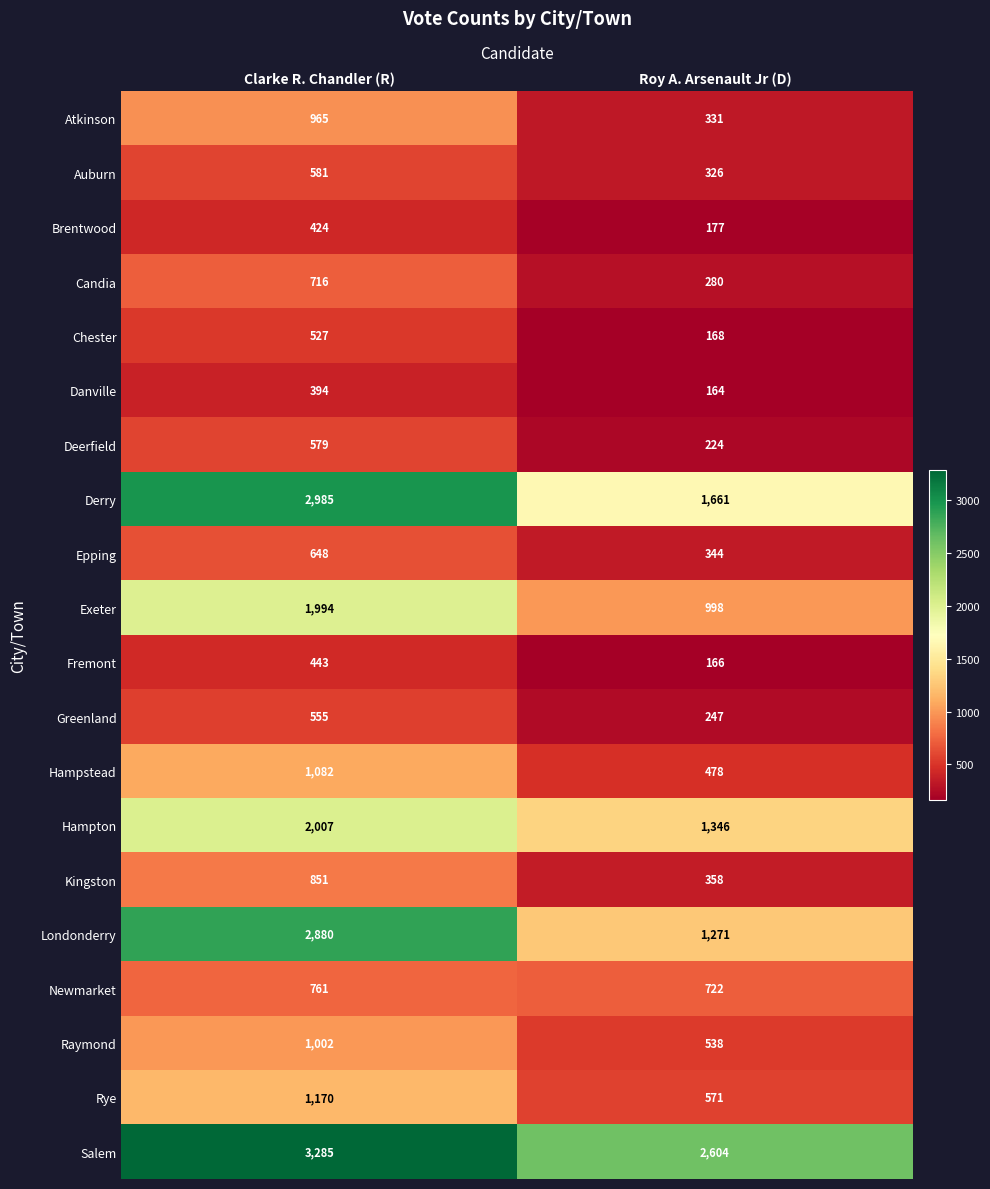

What is the approximate value of Newmarket at Clarke R. Chandler (R), to the nearest 5?

760